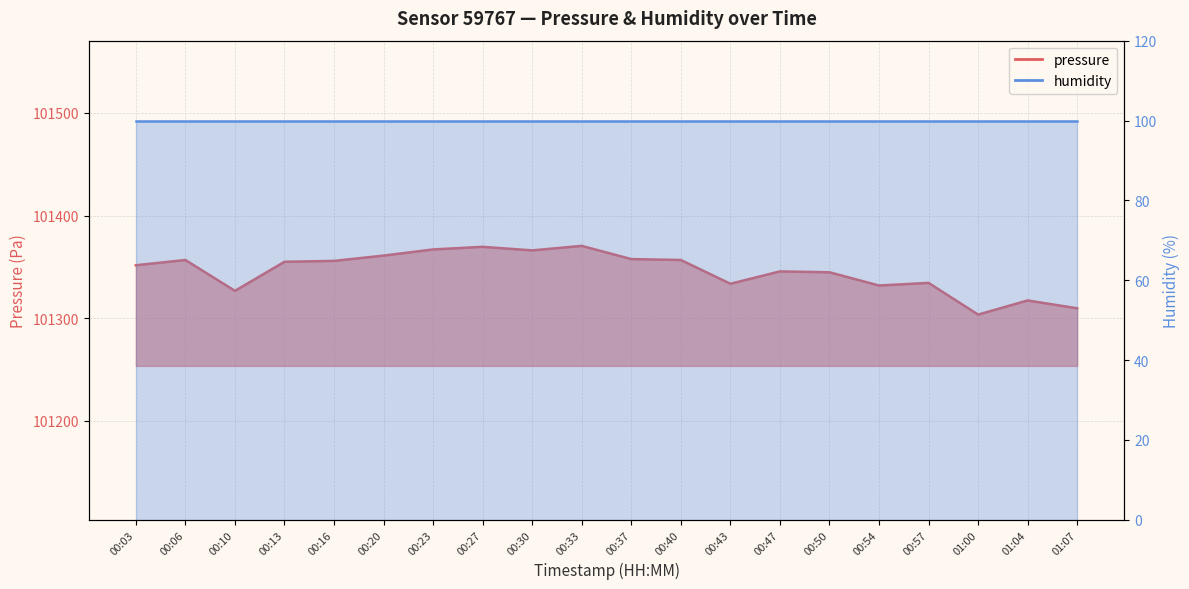

What is the difference between the maximum and second lowest values?

60.8